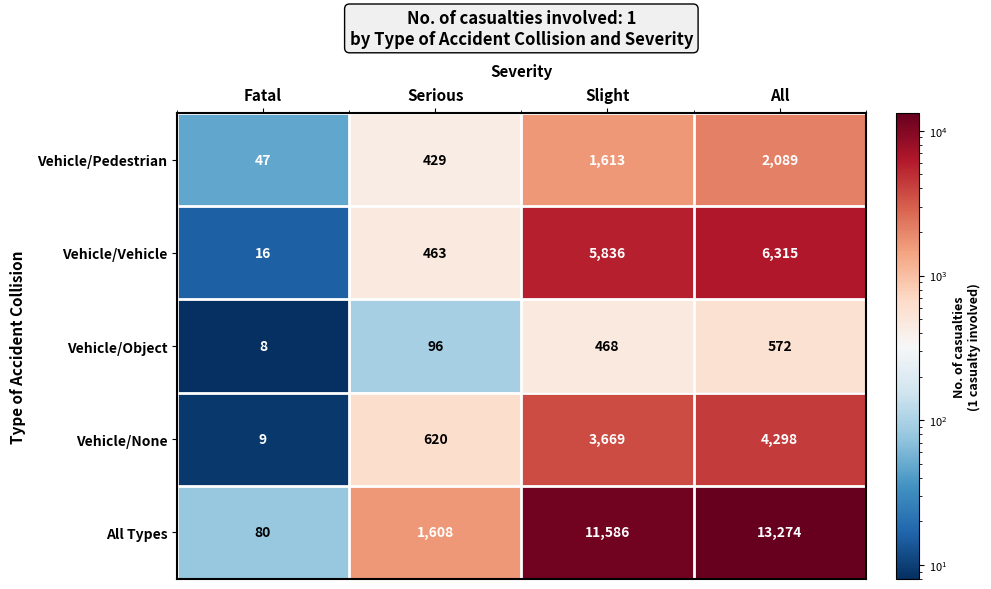

Which series has the largest range (max minus min)?

All Types